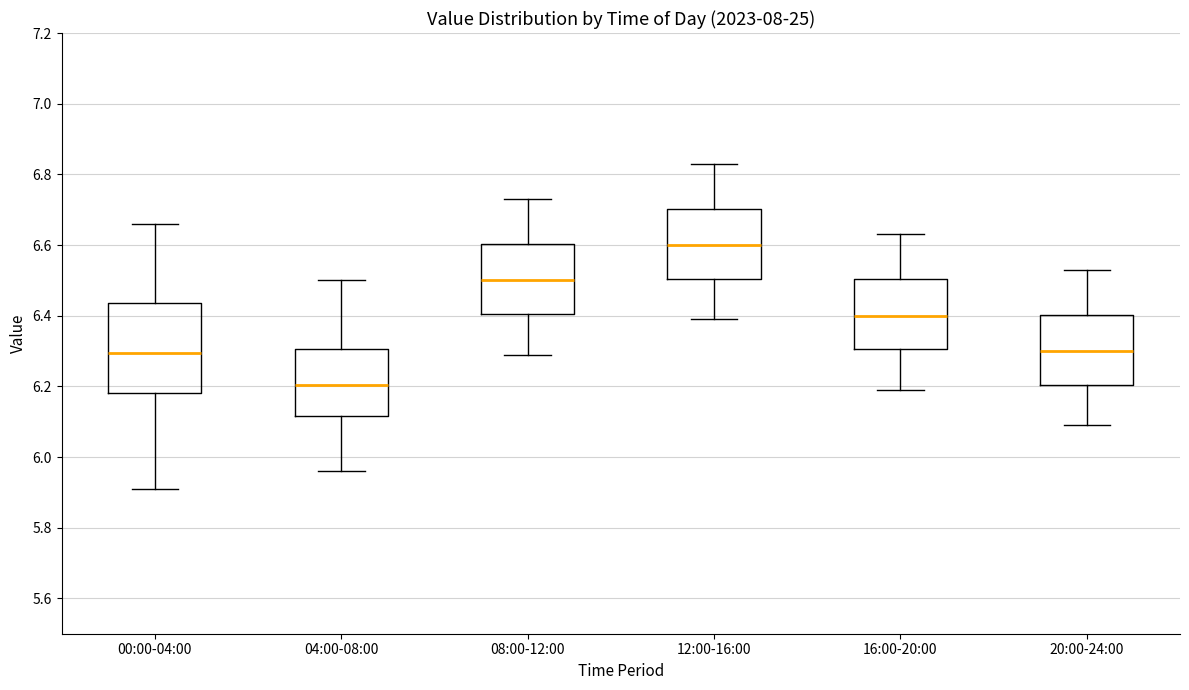

Which box is the tallest, from its lower edge to its upper edge?

00:00-04:00